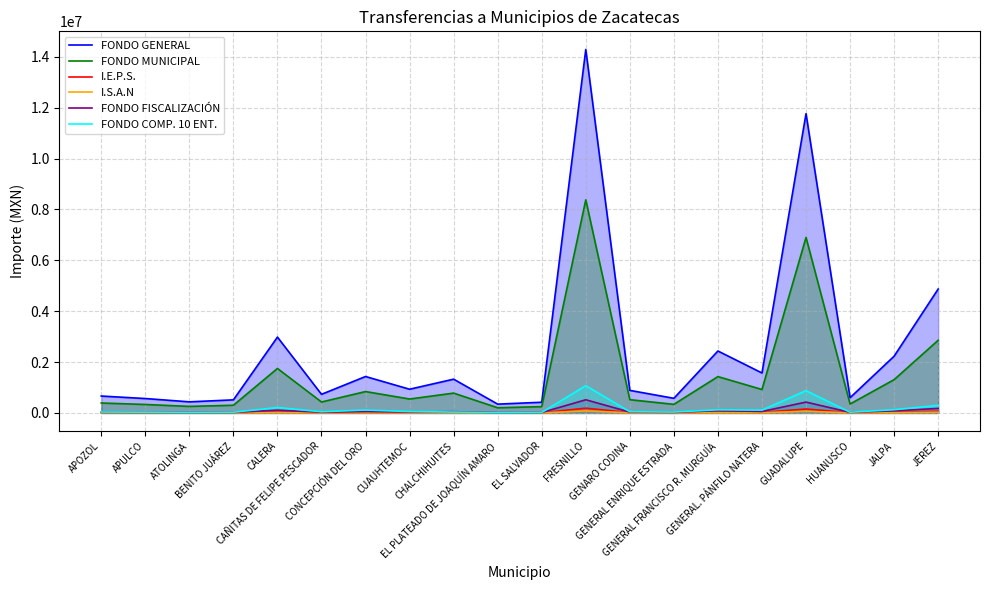

What is the minimum value for FONDO GENERAL?

345080